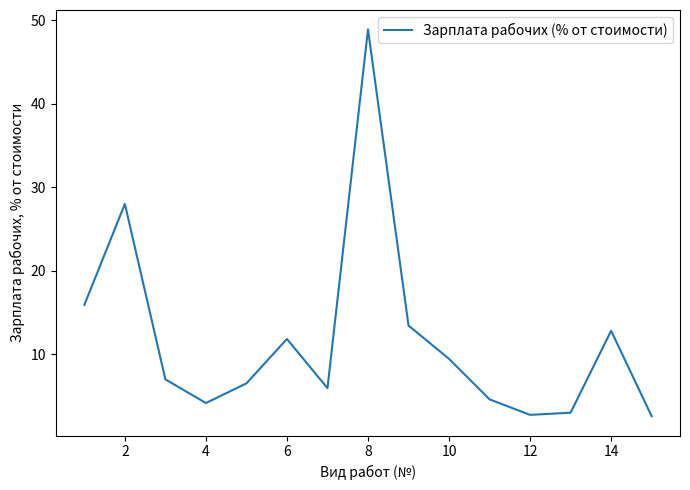

What is the minimum value shown in the chart?

2.6